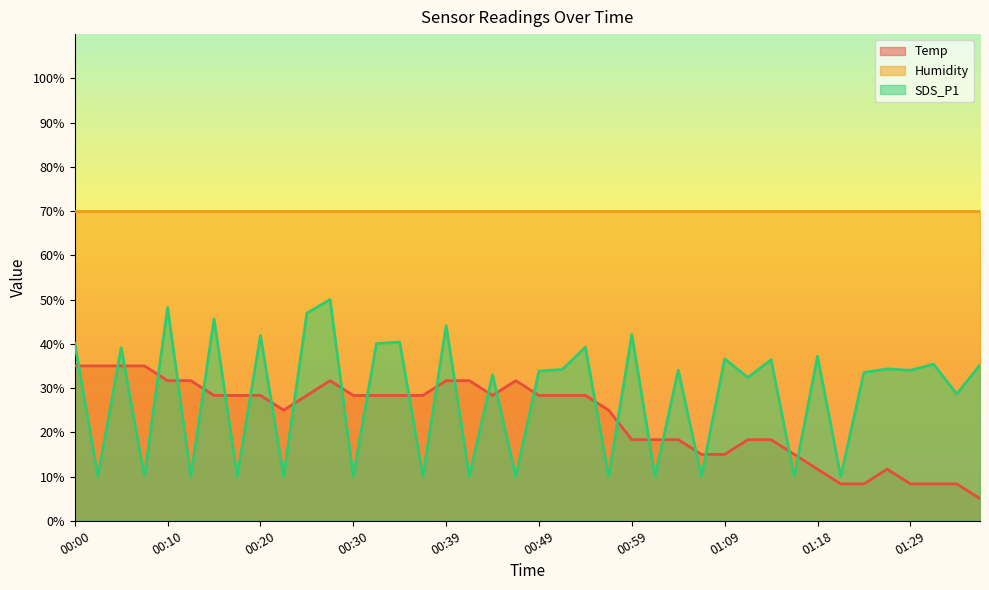

True or false: SDS_P1 has a value of 10.0 at 01:16.

True